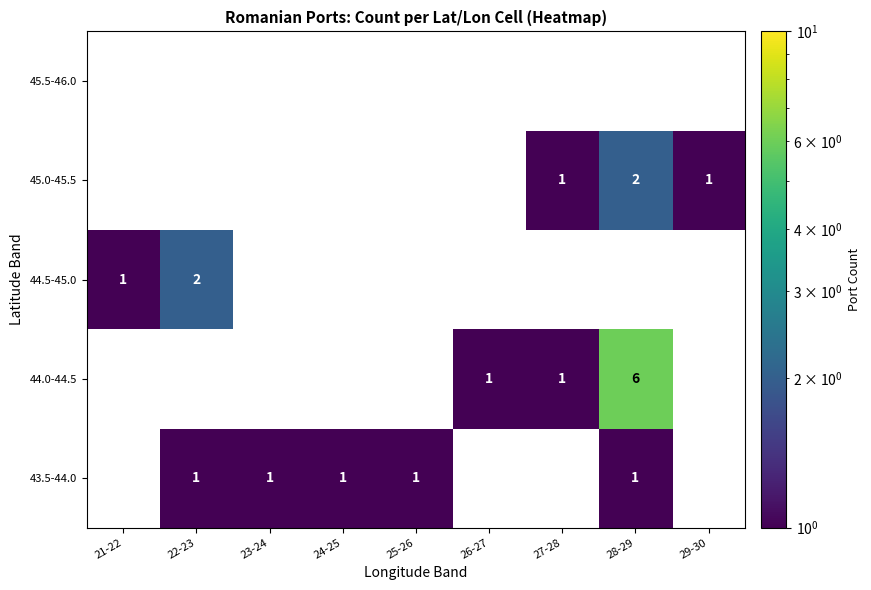

How many categories are shown in the chart?

9